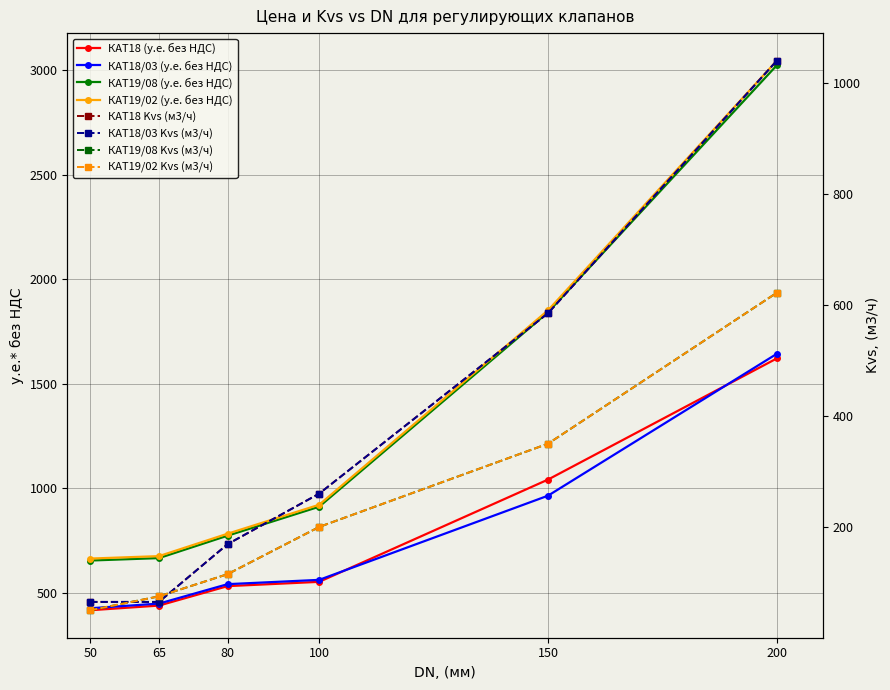

What is the highest value of the КАТ19/02 (у.е. без НДС) series?

3046.6